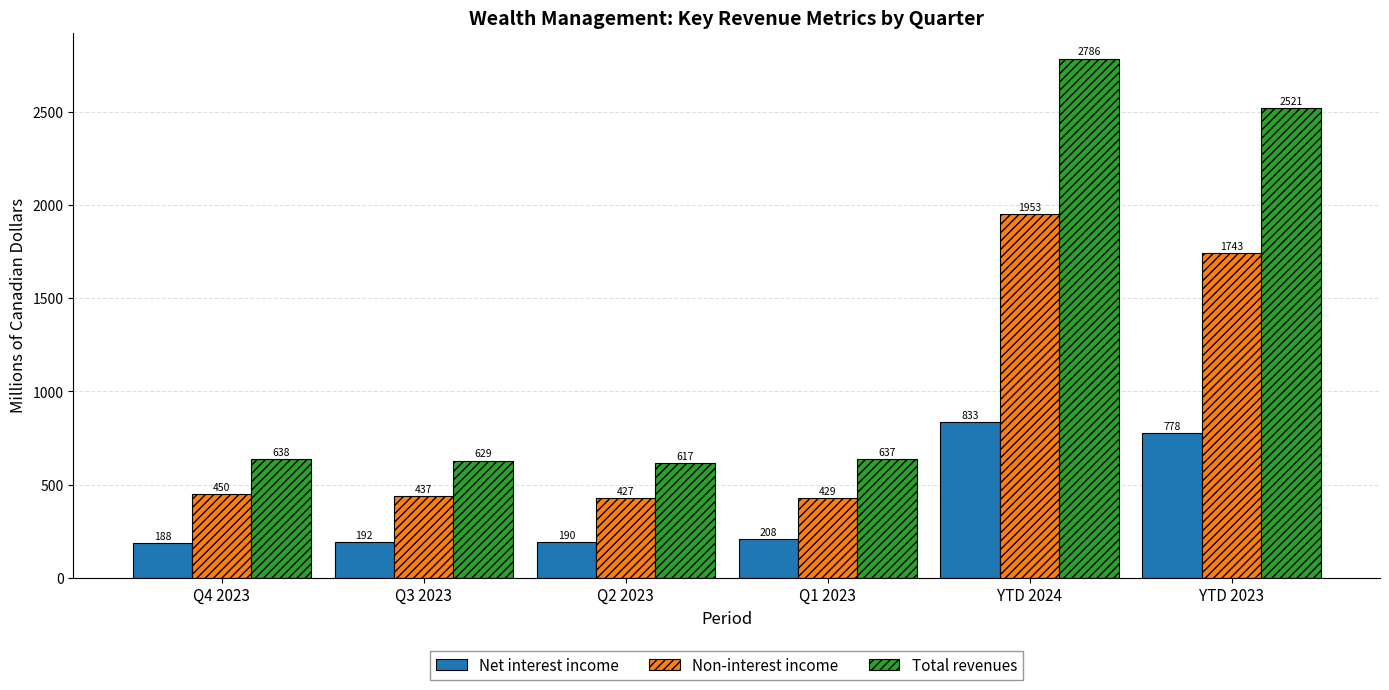

What is the highest value of the Net interest income series?

833